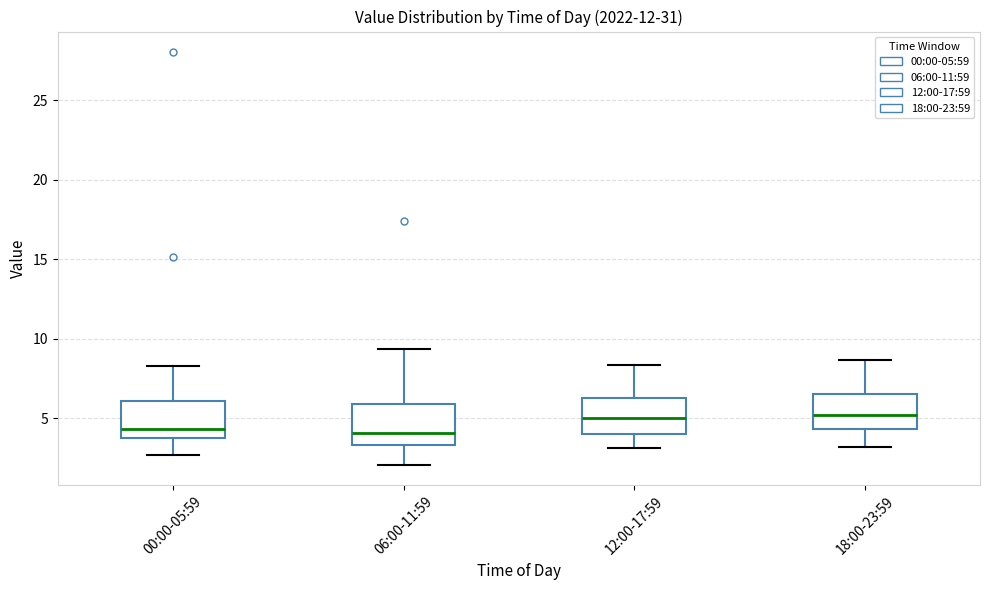

Reading left to right, read every box against the y-axis: the position of its median line, the range the box covers, and the ends of its whiskers. The values are not printed on the chart, so give them approximately, as read against the axis.

00:00-05:59: median 4.5, box 4.0 to 6.0, whiskers 2.5 to 8.5
06:00-11:59: median 4.0, box 3.5 to 6.0, whiskers 2.0 to 9.5
12:00-17:59: median 5.0, box 4.0 to 6.5, whiskers 3.0 to 8.5
18:00-23:59: median 5.0, box 4.5 to 6.5, whiskers 3.0 to 8.5